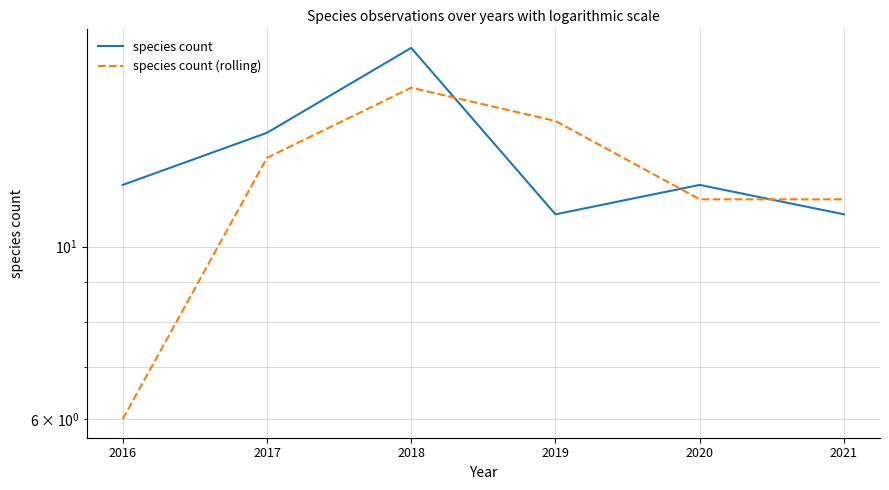

Rank the series by their maximum value, from lowest to highest.

species count (rolling), species count